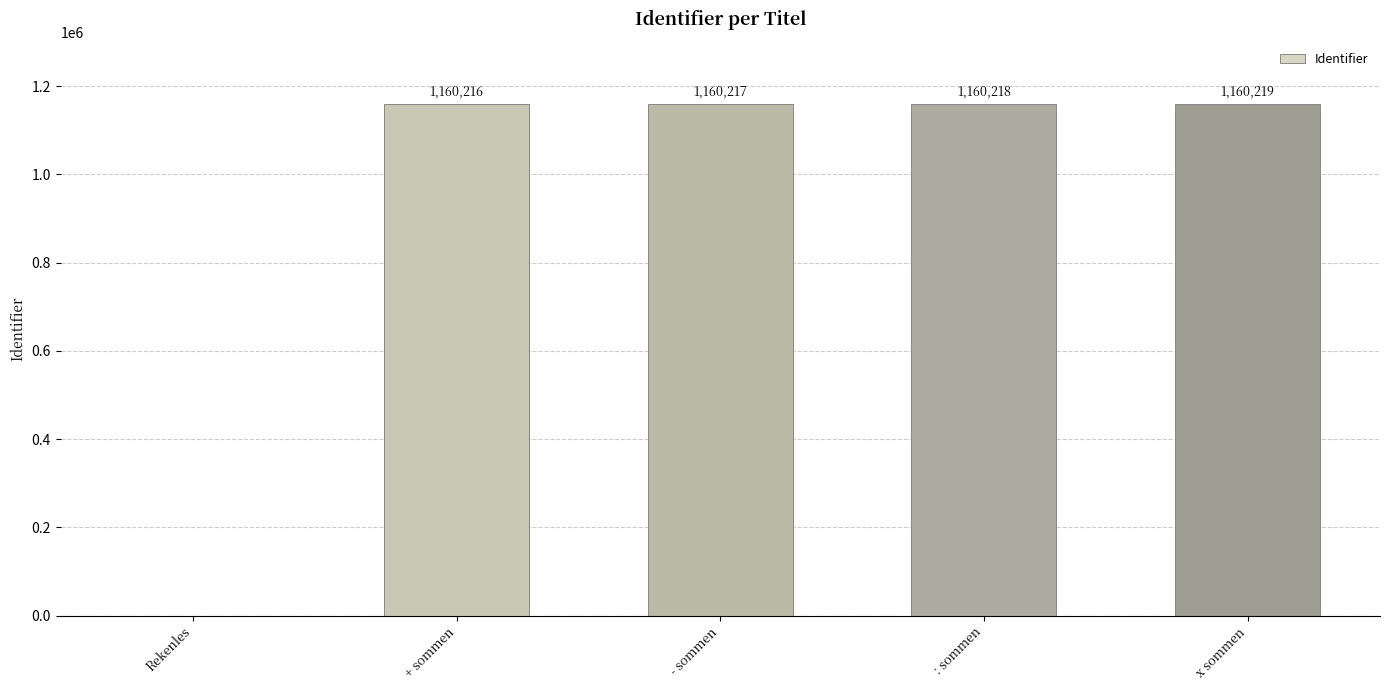

What is the maximum value shown in the chart?

1160219